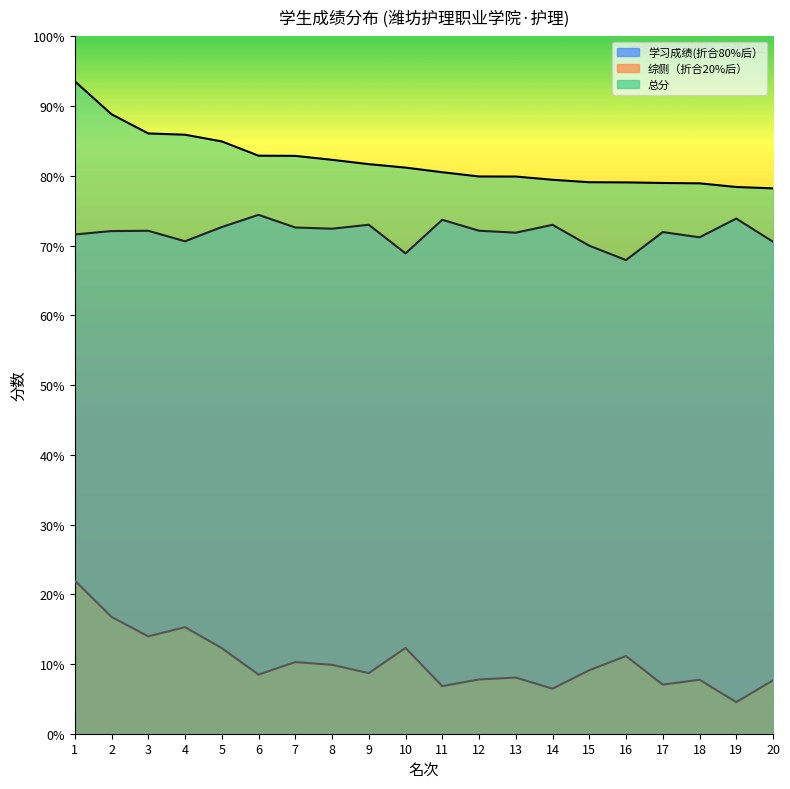

At 14, list the series in order from smallest to largest.

综侧（折合20%后）, 学习成绩(折合80%后）, 总分